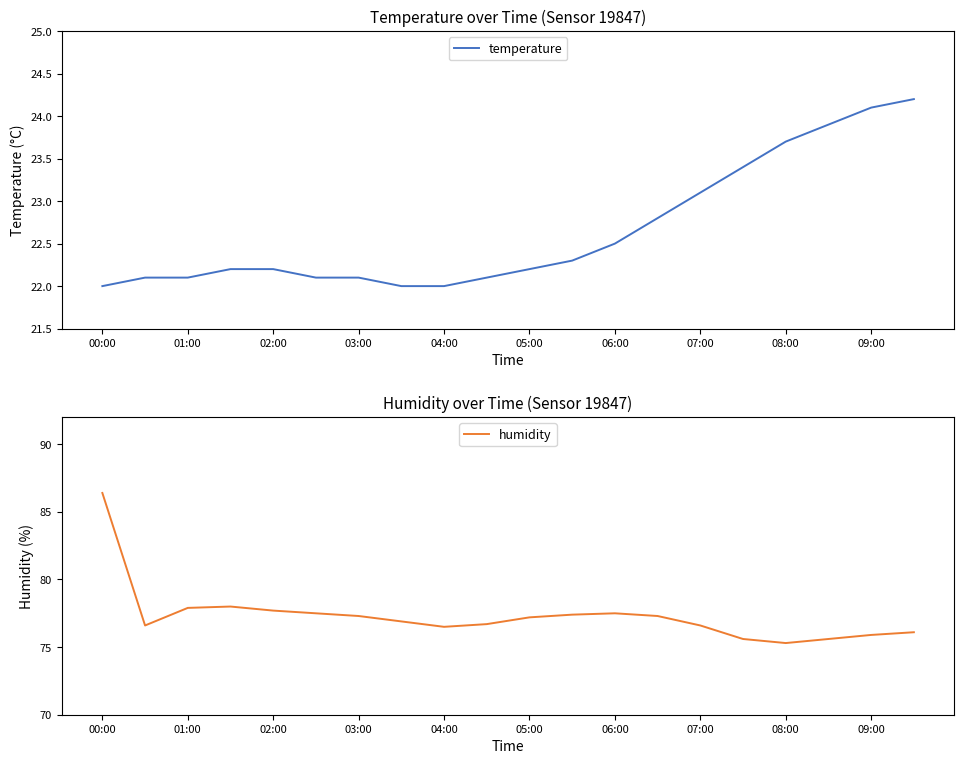

What is the sum of the temperature values at 06:00 and 04:00?

44.5